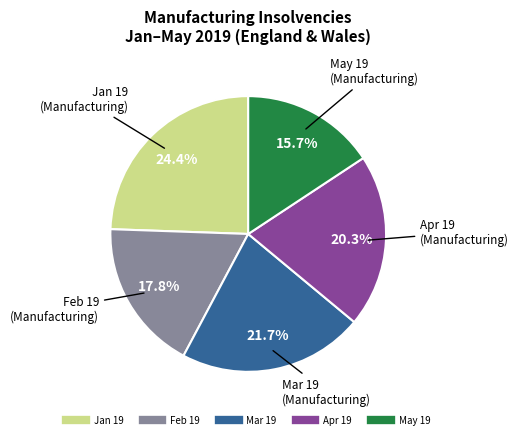

Does any single category account for the majority?

No